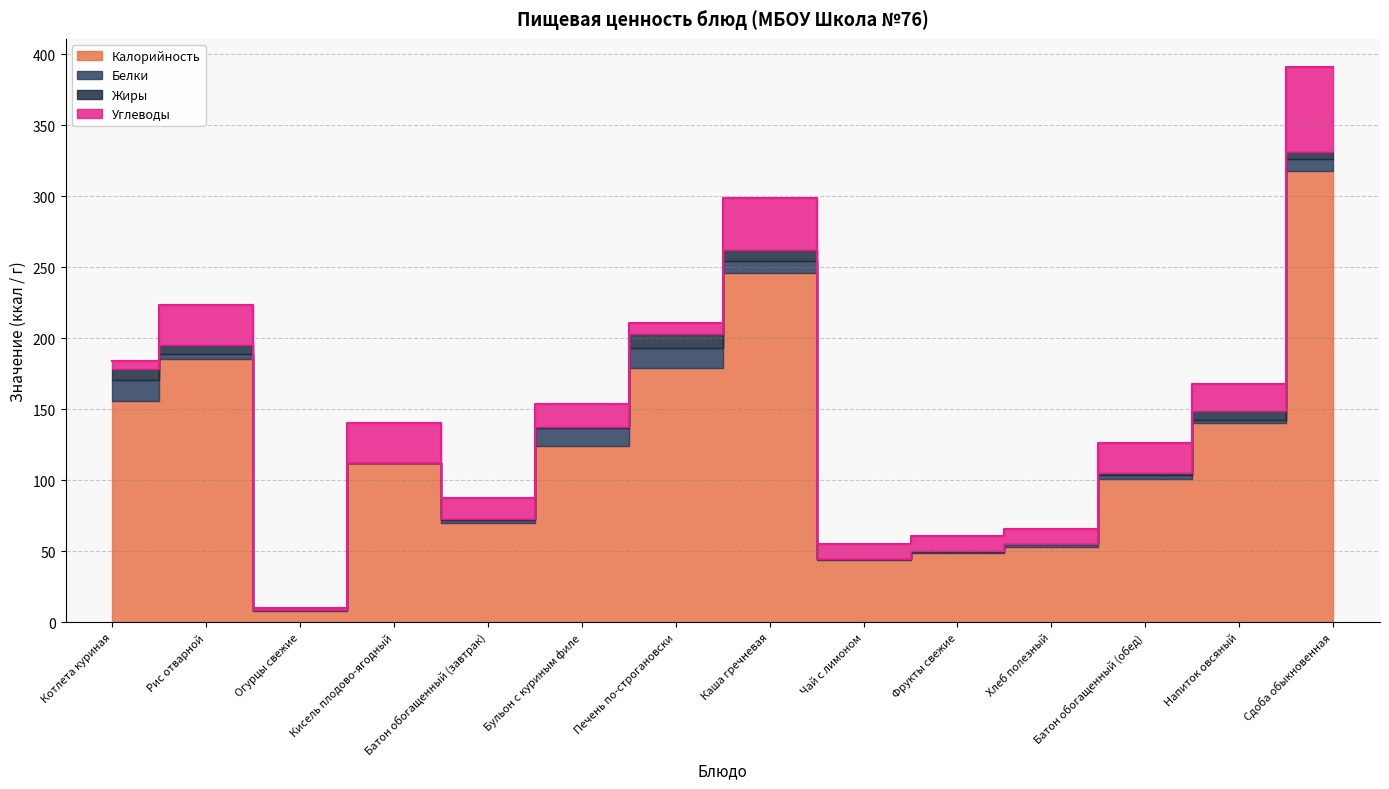

Rank the series at Бульон с куриным филе from lowest to highest value.

Жиры, Белки, Углеводы, Калорийность